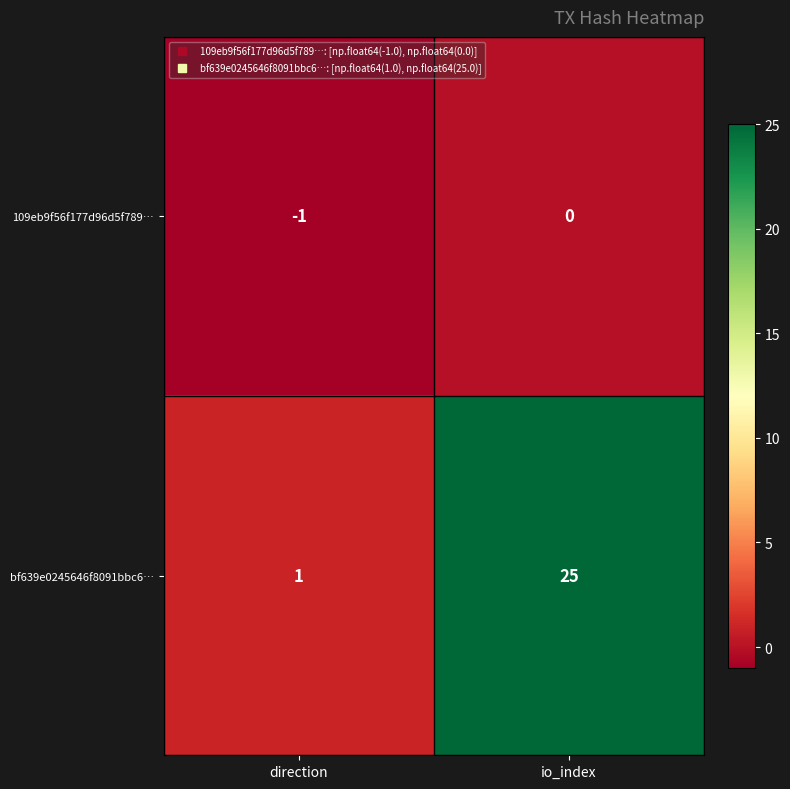

Is it true that 109eb9f56f177d96d5f789… equals 0 at io_index?

True